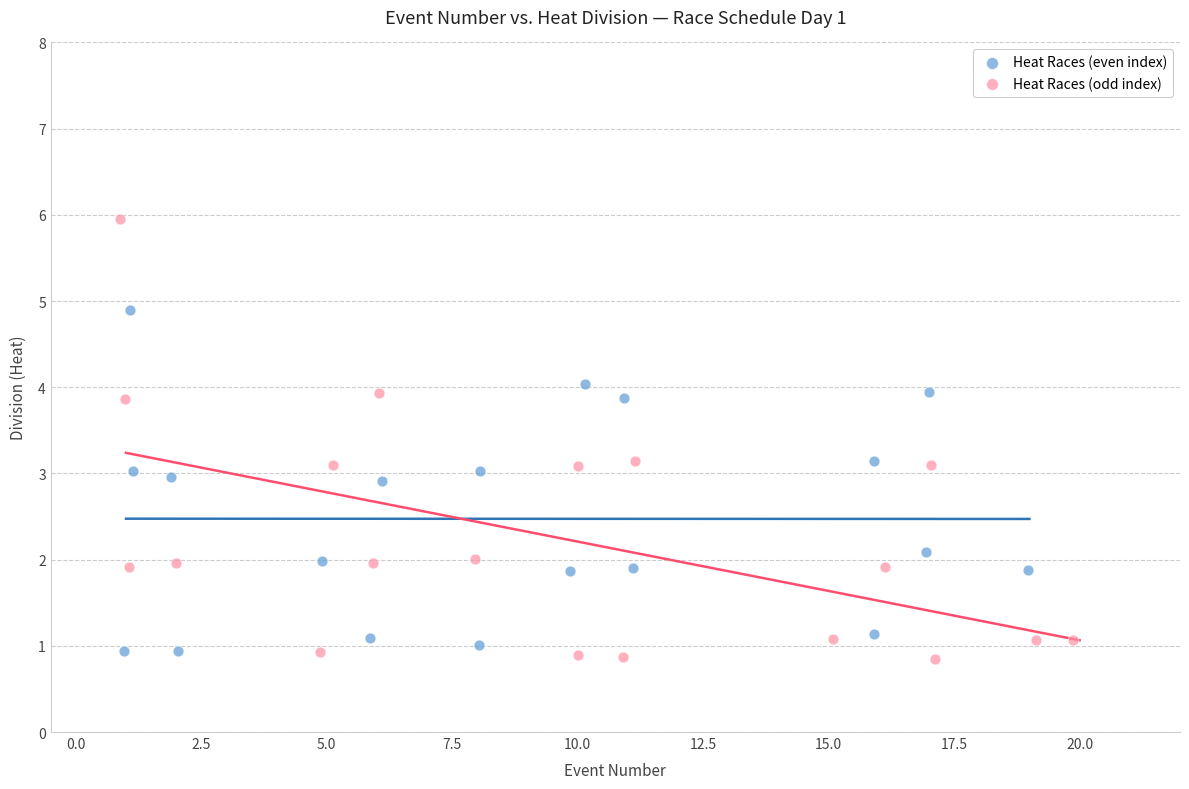

Which series reaches the maximum Y coordinate?

Heat Races (odd index)